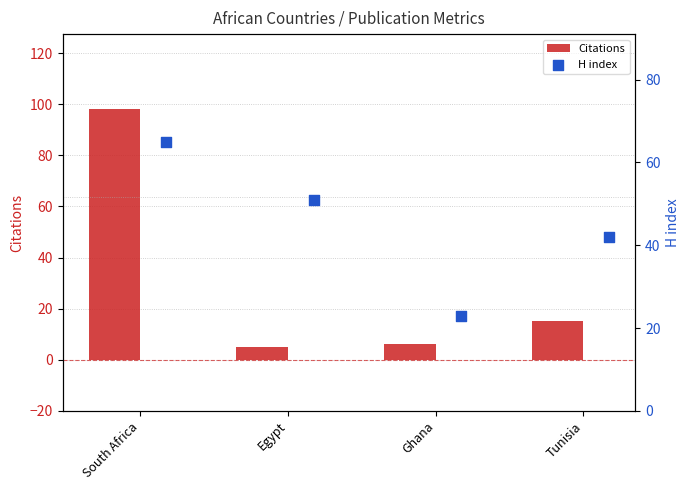

What are all the series names shown in the legend?

Citations, H index